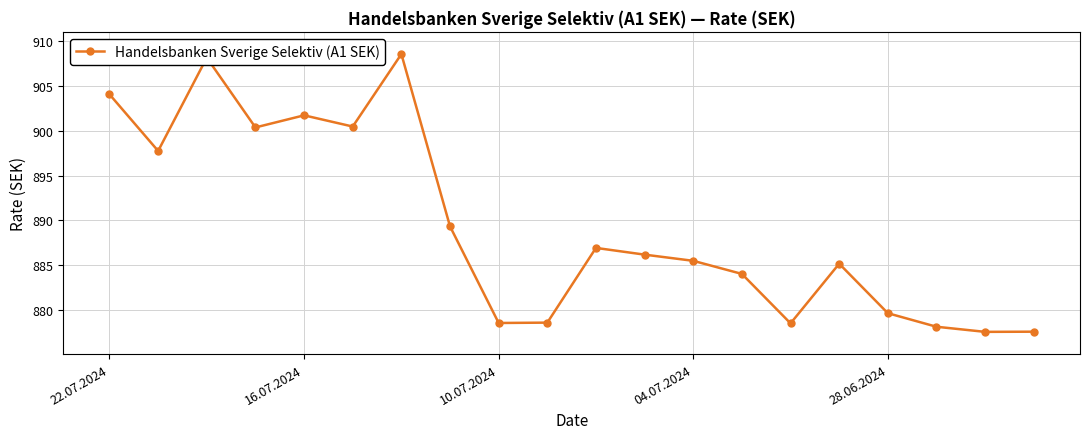

Count the number of categories in the chart.

20